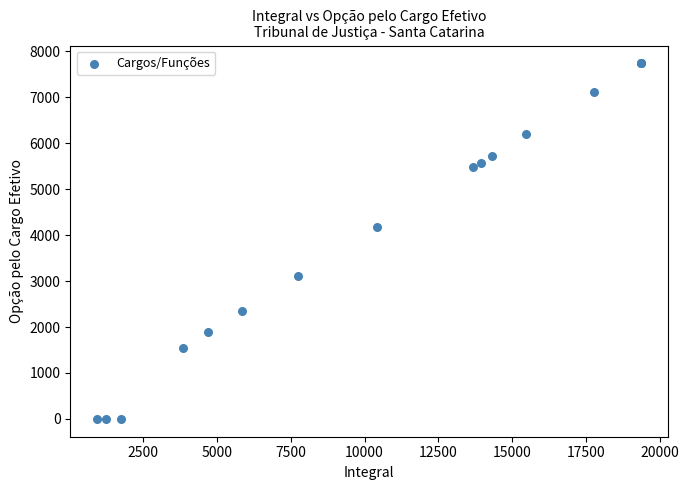

What Y value in the scatter plot is closest to 3868?

4167.3